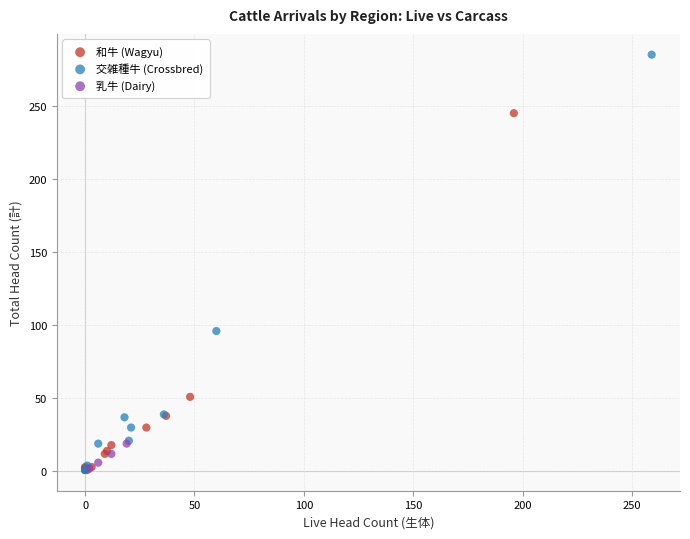

Which series has the widest spread of Y values?

交雑種牛 (Crossbred)